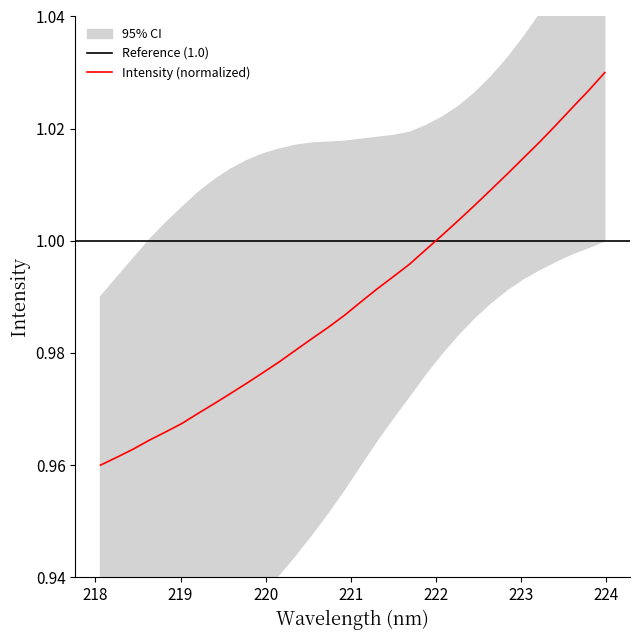

What is the value of the 9th point from the left?

1.0